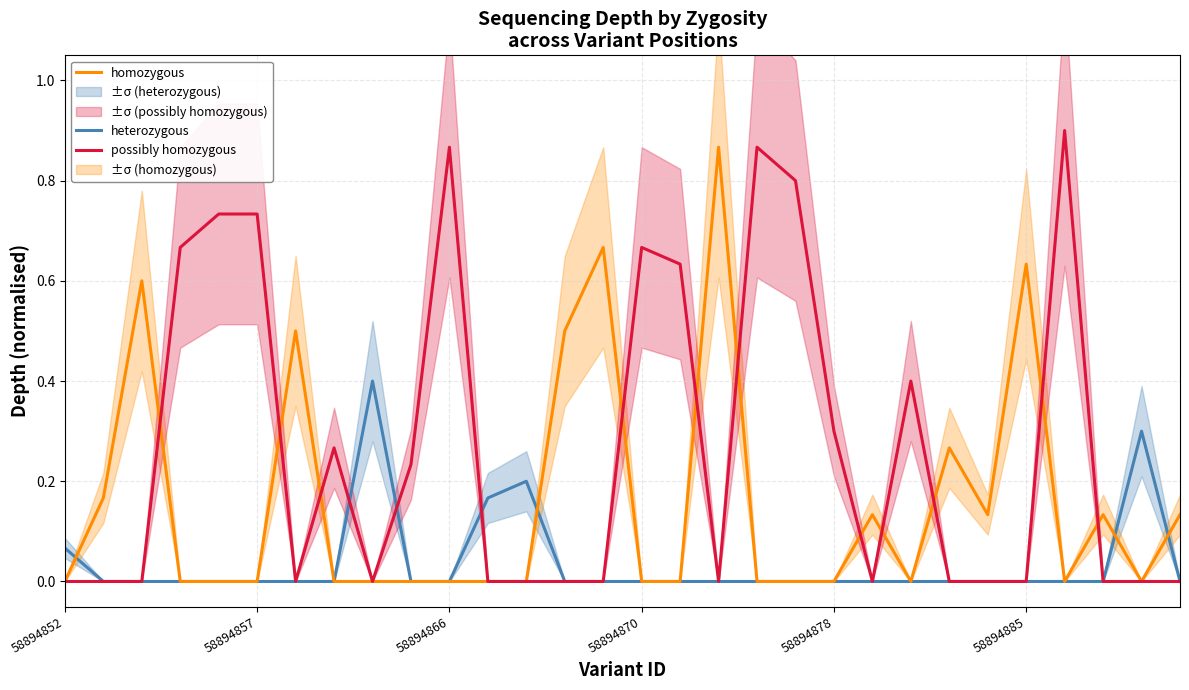

What is the spread (max minus min) of values at 16?

0.6